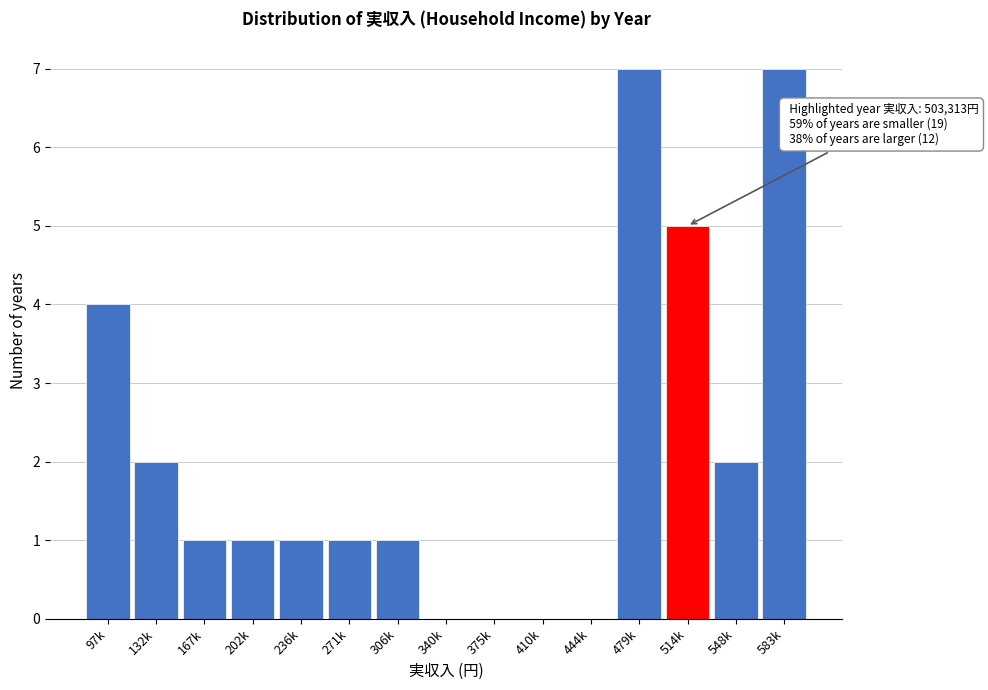

Reading left to right, extract all data points from this chart.

97k=4	132k=2	167k=1	202k=1	236k=1	271k=1	306k=1	340k=0	375k=0	410k=0	444k=0	479k=7	514k=5	548k=2	583k=7